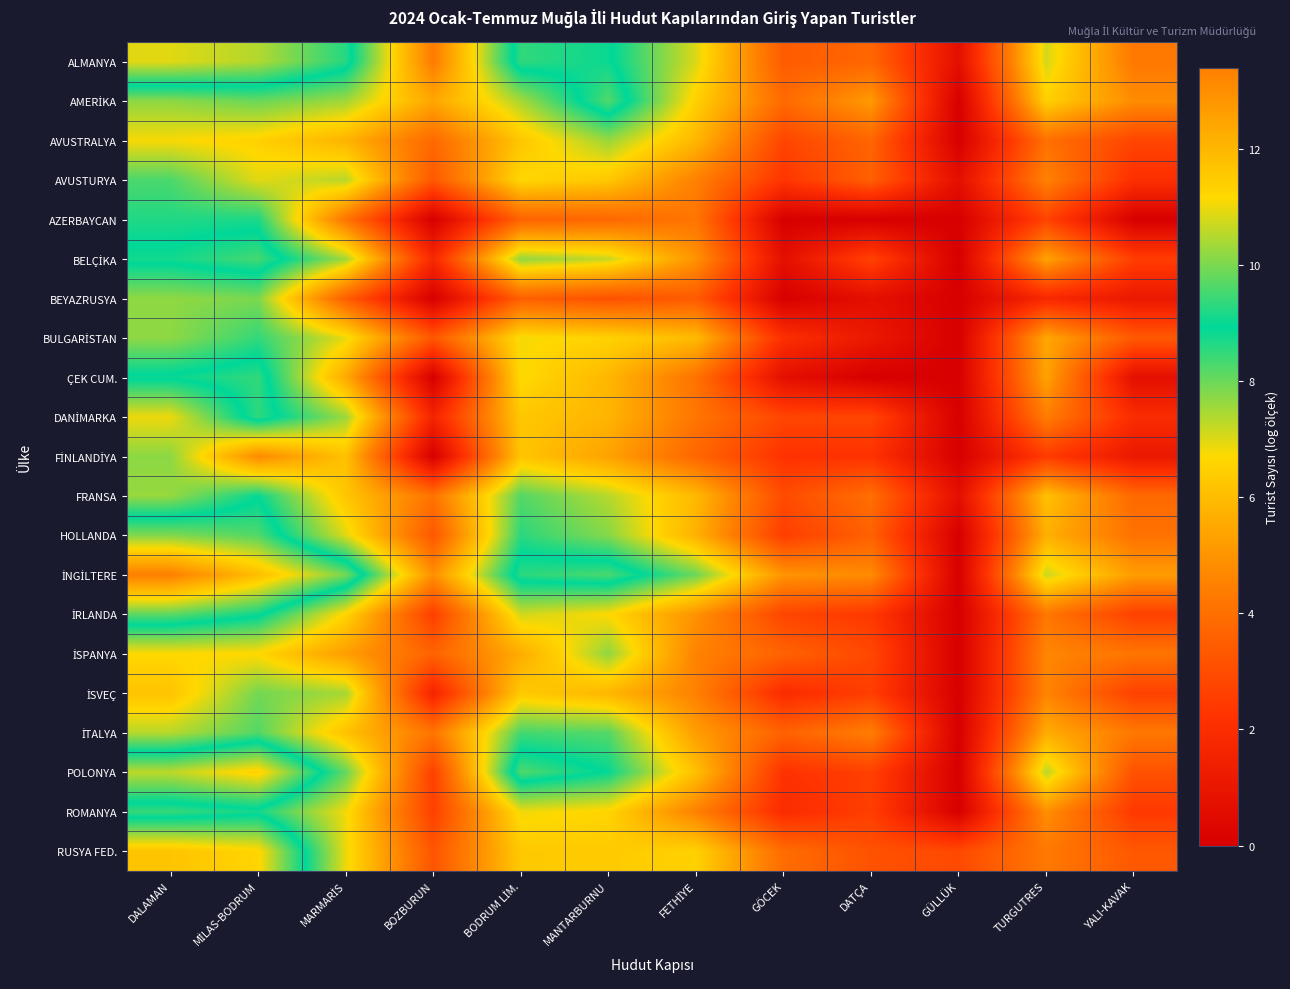

What is the maximum value shown in the chart?

13.4